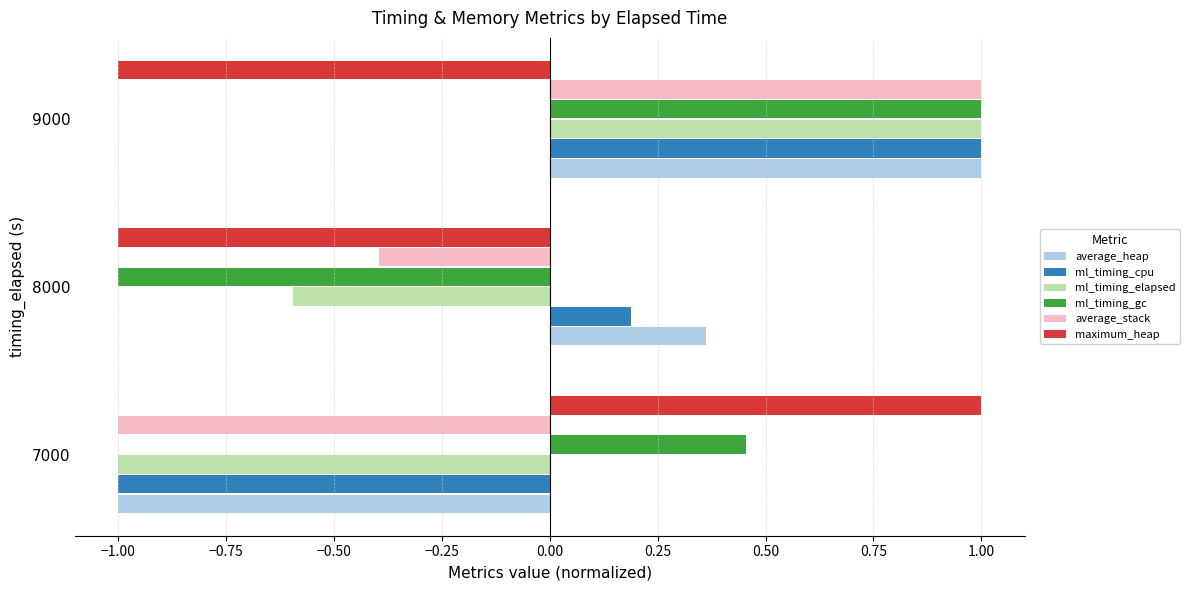

Which category has the highest value in the ml_timing_gc series?

9000